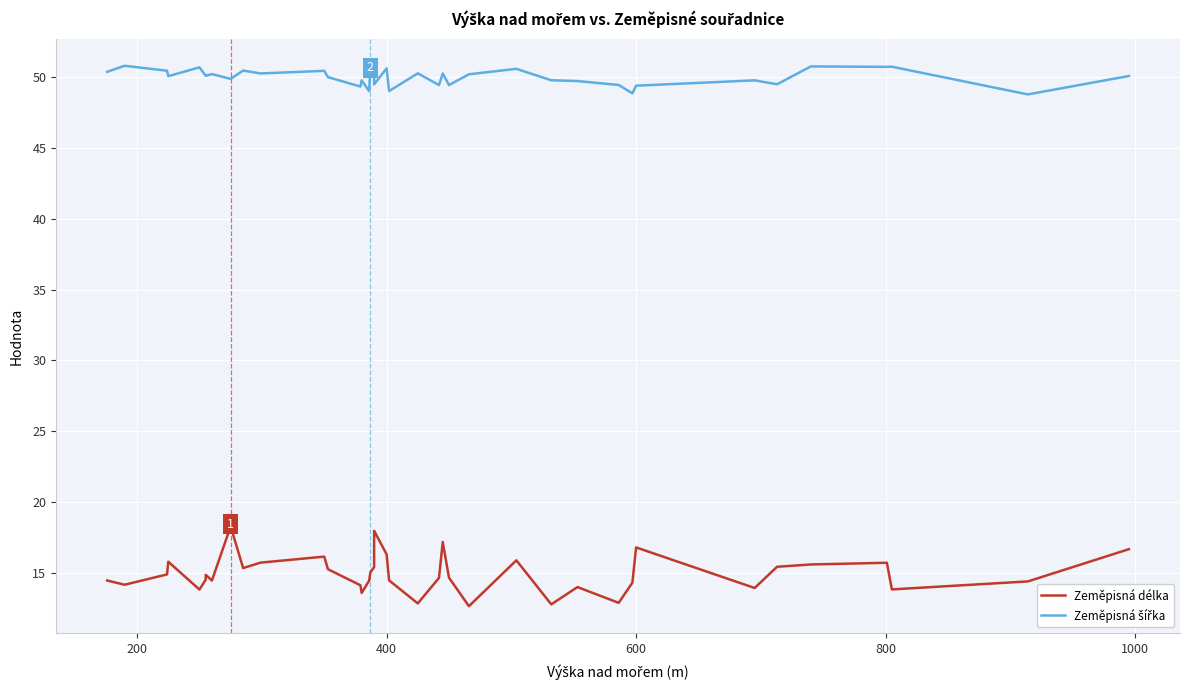

How many values in the Zeměpisná délka series are below 14?

8